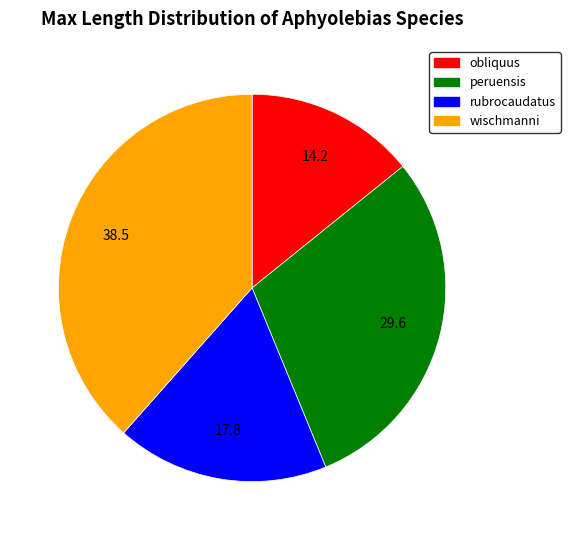

How many segments does this pie chart have?

4